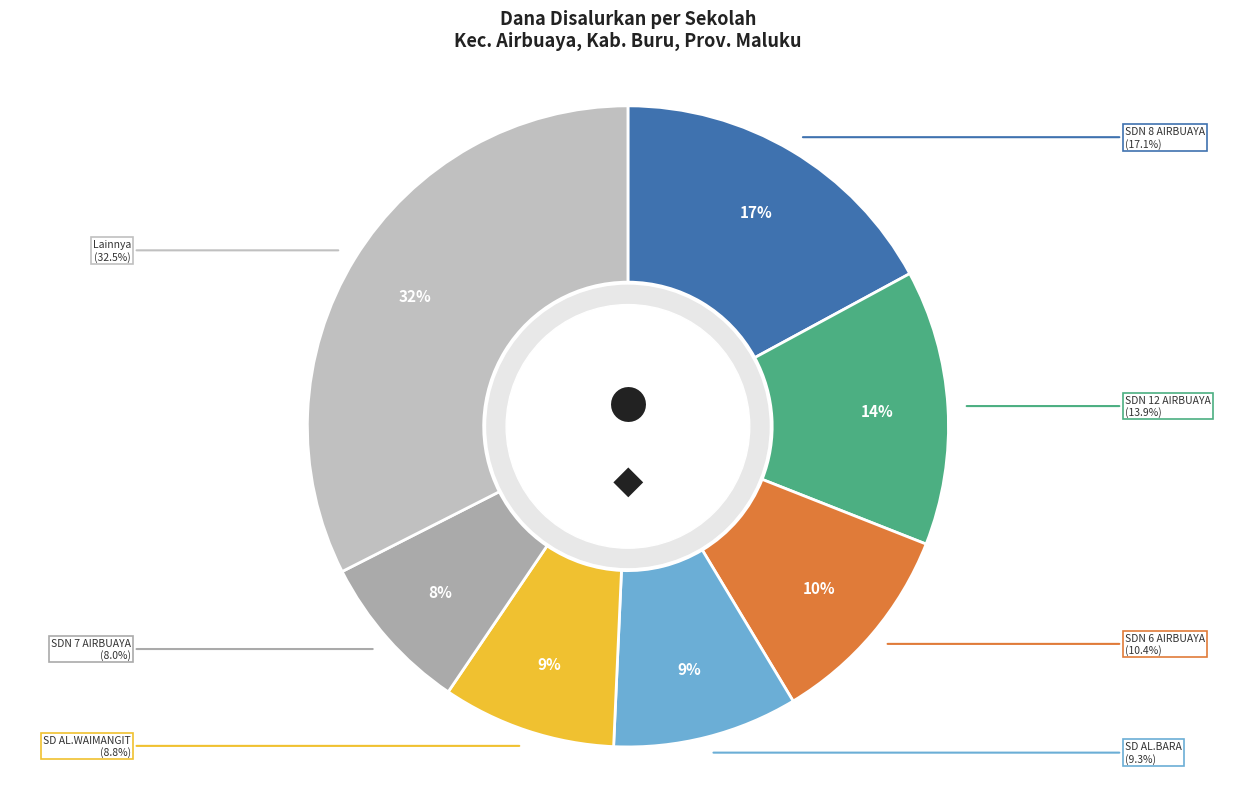

Does SD NEGERI 5 AIRBUAYA account for over 50% of the chart?

No